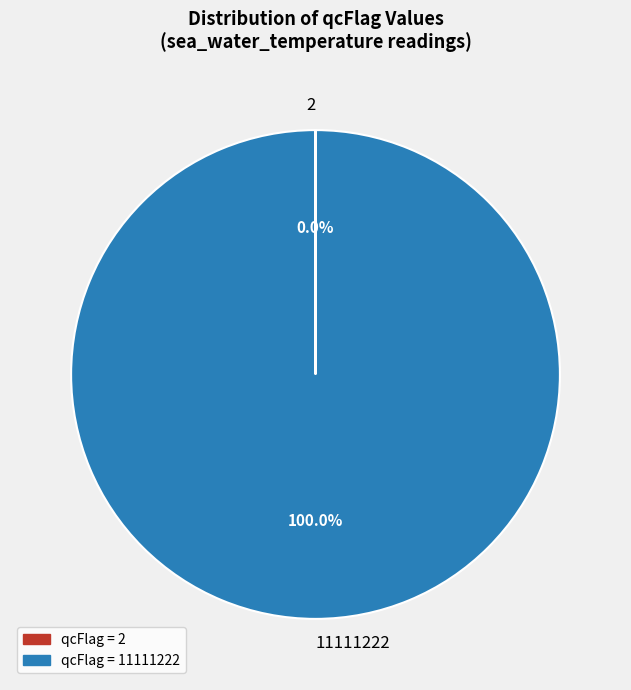

Is there a majority slice in this chart?

Yes